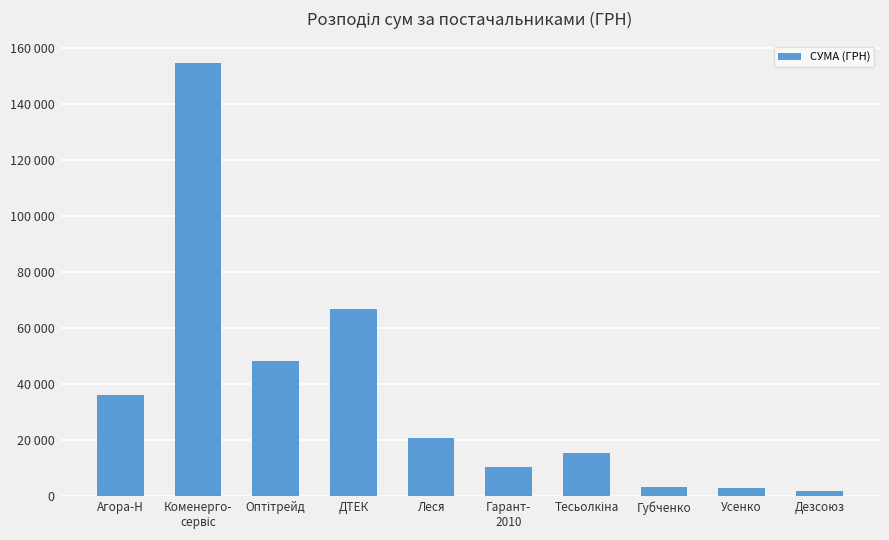

Does the chart contain any negative values?

No